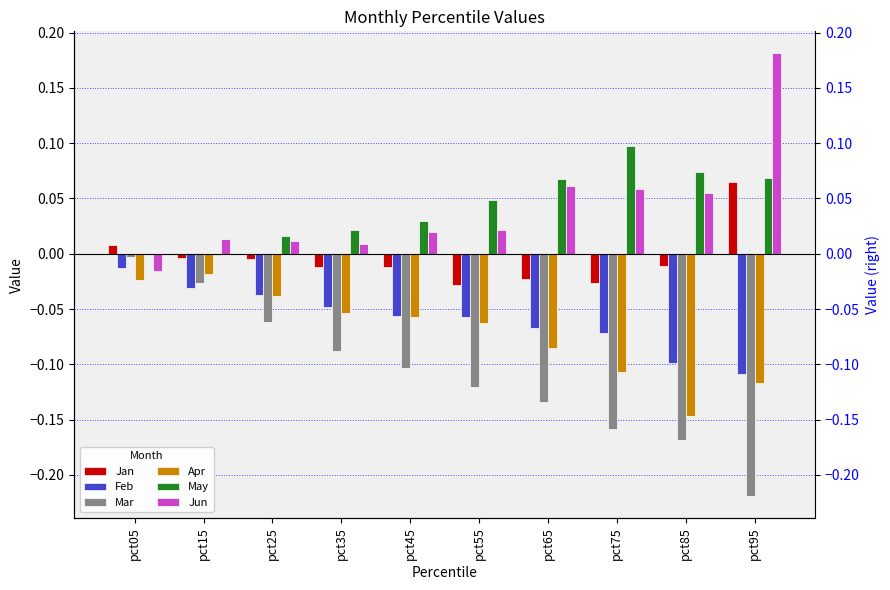

How many bars are there in total?

60